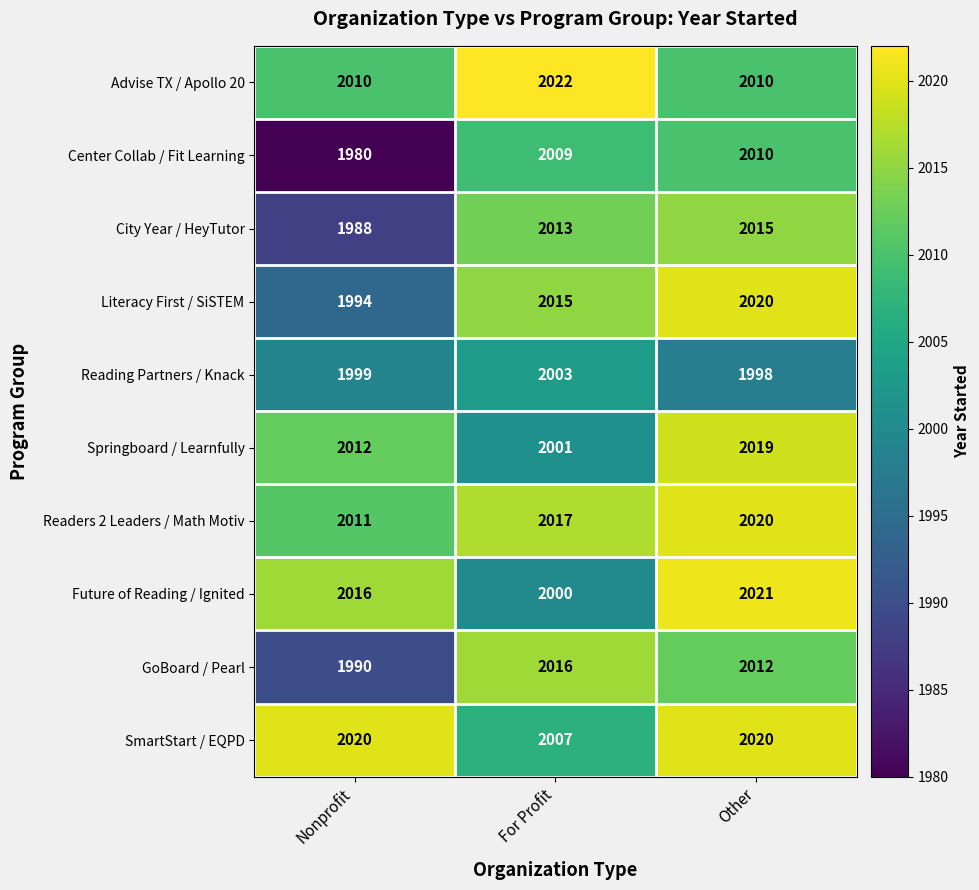

How many SmartStart / EQPD values are between 2007 and 2020?

3